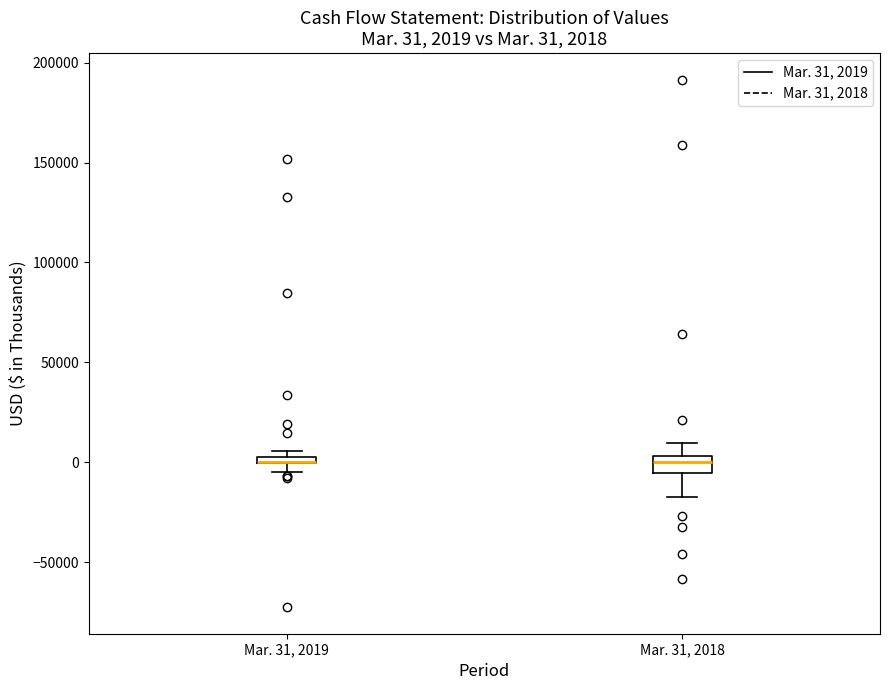

Which box is the tallest, from its lower edge to its upper edge?

Mar. 31, 2018